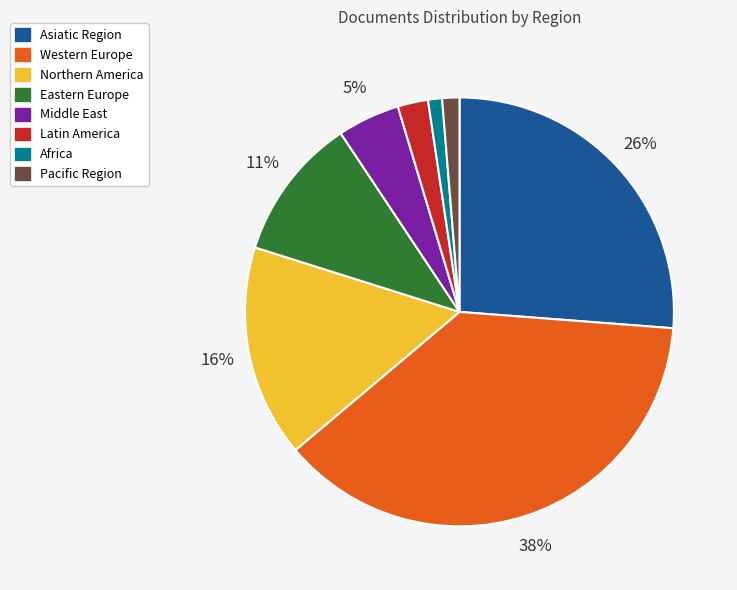

True or false: Northern America accounts for 16% of the total.

True